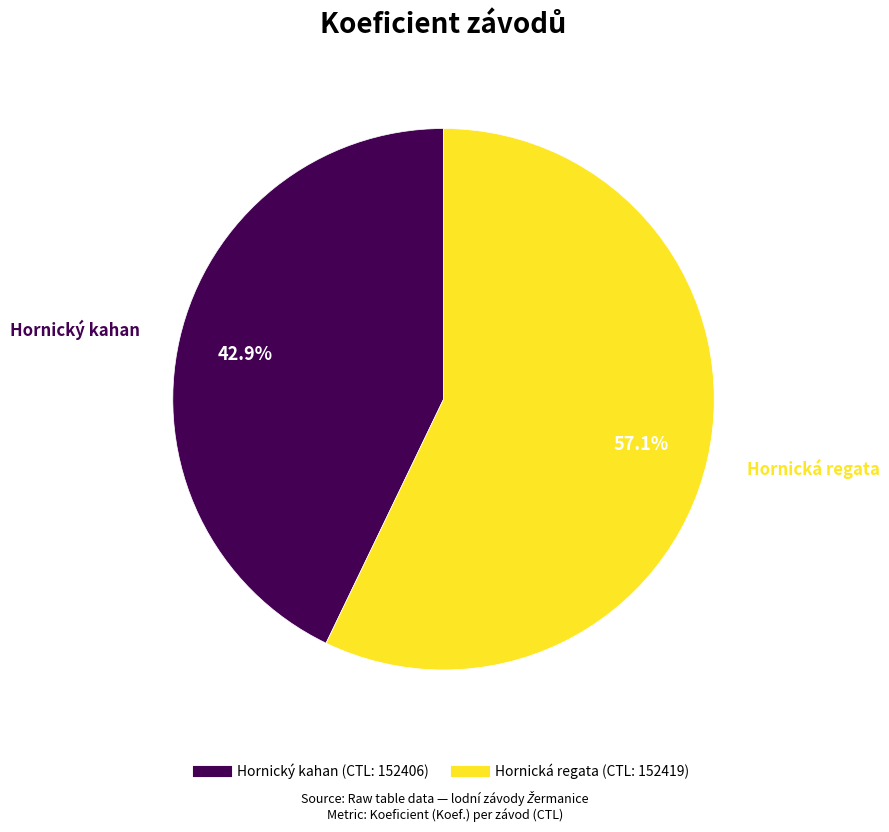

Is there a majority slice in this chart?

Yes